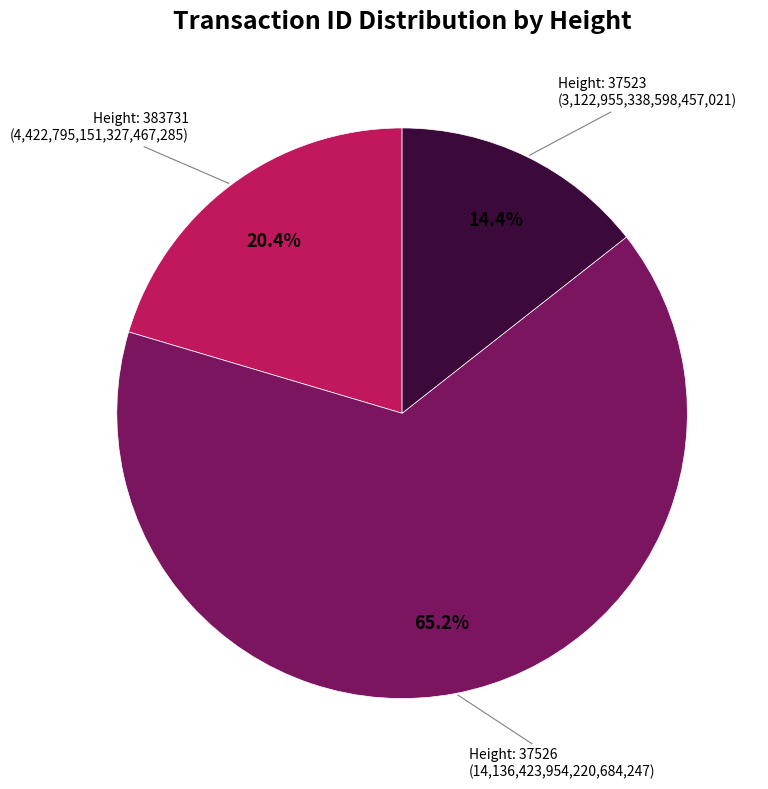

How many segments does this pie chart have?

3